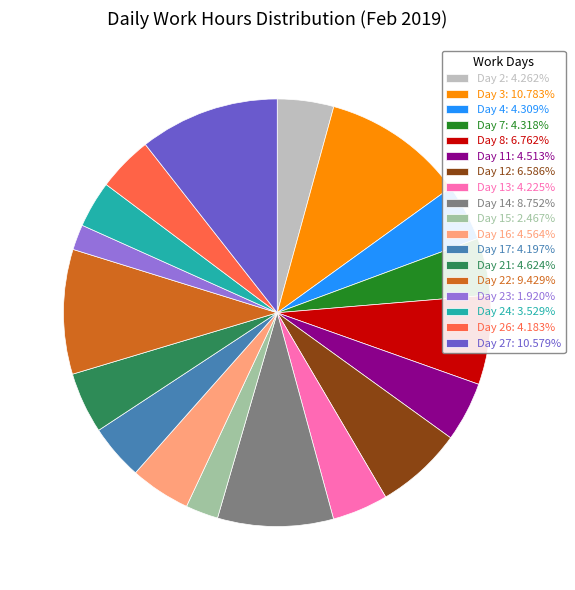

What is the ratio of the value at Day 14: 8.752% to the value at Day 27: 10.579%?

0.8